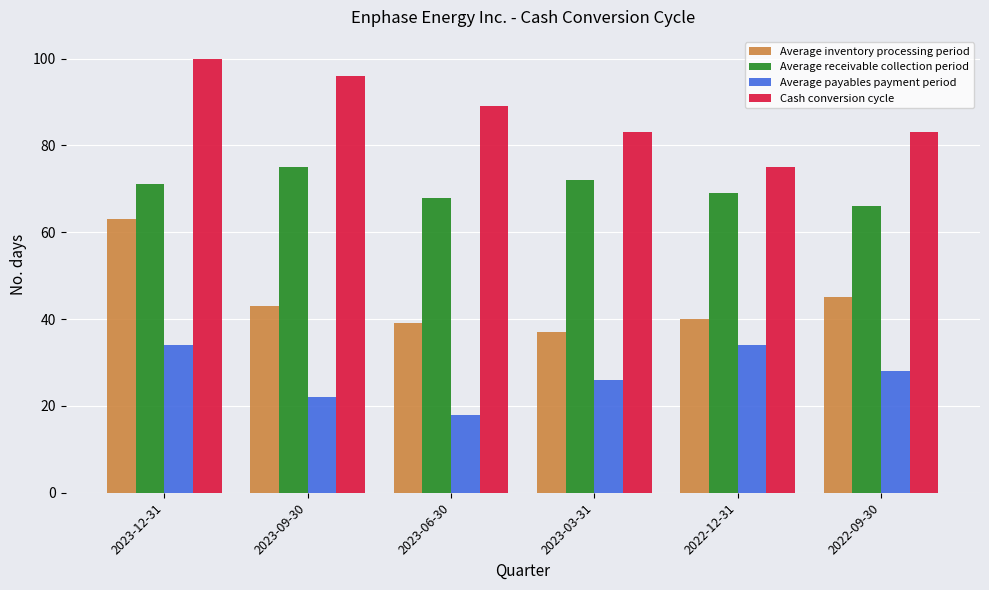

The Average payables payment period series shows 14 at 2023-03-31. True or false?

False